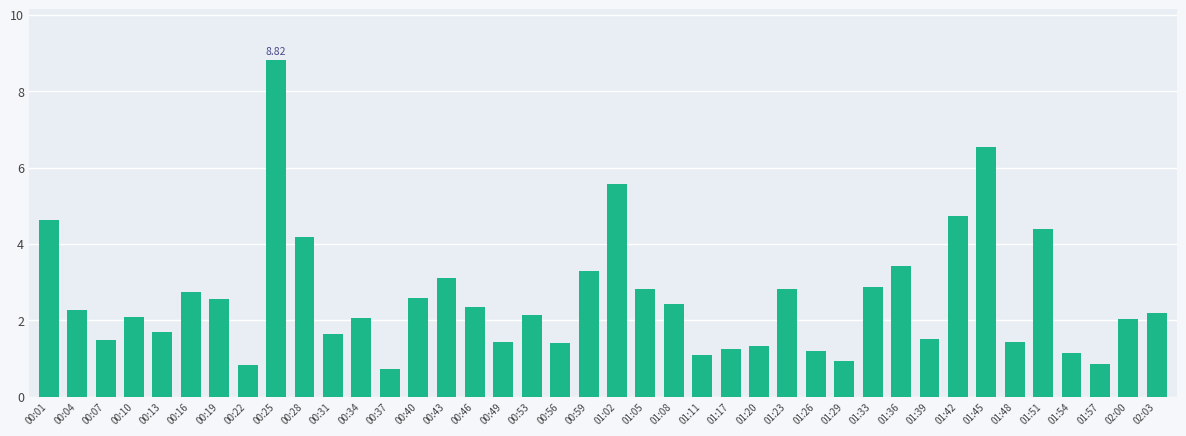

Between 01:02 and 00:56, which is larger?

01:02